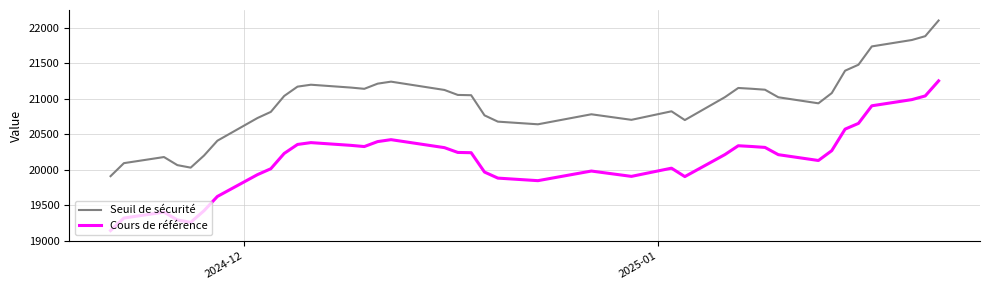

How many lines are shown in the chart?

2